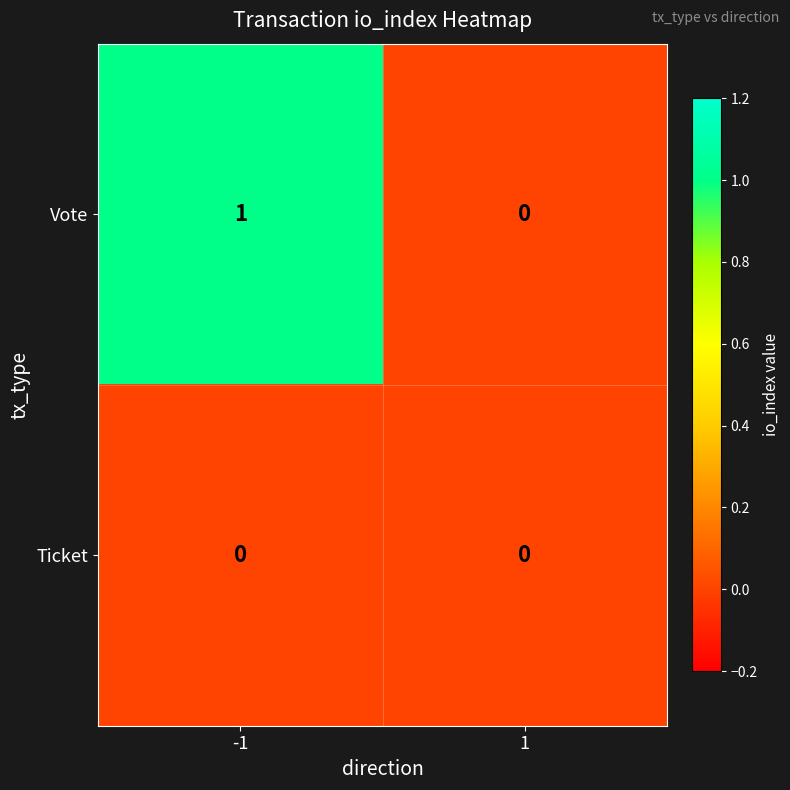

Reading right to left, what are all the values shown in this chart?

Vote: 0	1
Ticket: 0	0